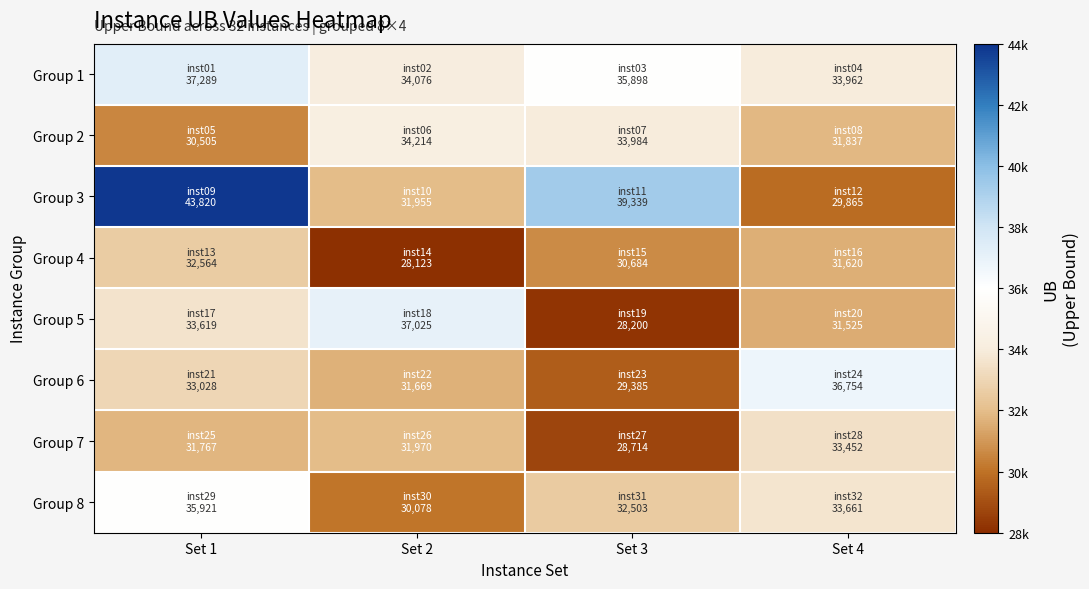

How many categories are shown in the chart?

4